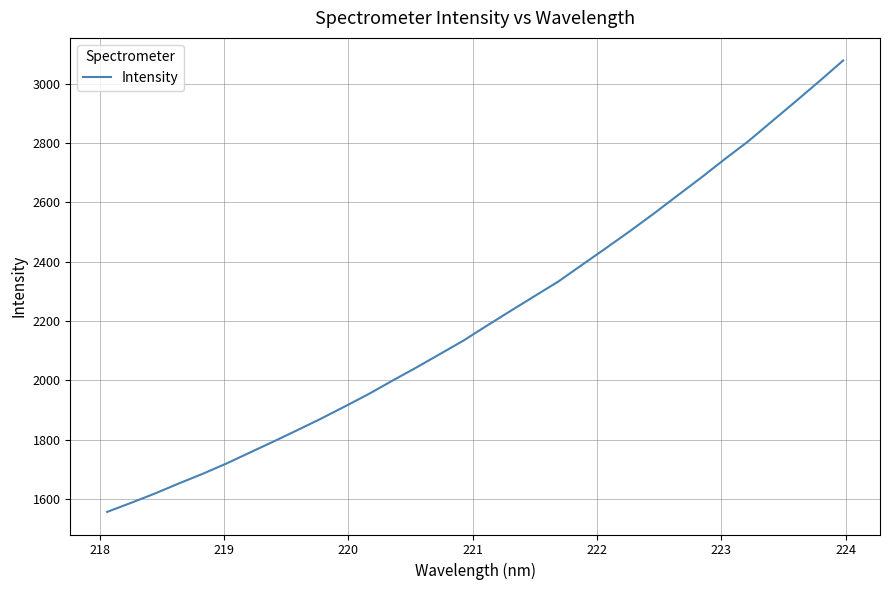

What is the greatest value displayed?

3078.4